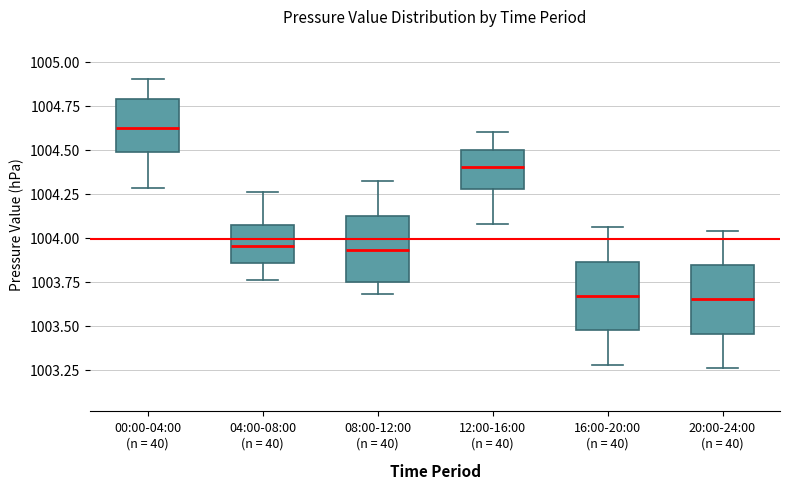

Reading left to right, transcribe this box plot: for each box, give where its median line is, the range the box spans, and where its two whiskers end, as read against the y-axis. The values are not printed on the chart, so give them approximately, as read against the axis.

00:00-04:00 (n = 40): median 1004.65, box 1004.50 to 1004.80, whiskers 1004.30 to 1004.90
04:00-08:00 (n = 40): median 1003.95, box 1003.85 to 1004.05, whiskers 1003.75 to 1004.25
08:00-12:00 (n = 40): median 1003.95, box 1003.75 to 1004.15, whiskers 1003.70 to 1004.30
12:00-16:00 (n = 40): median 1004.40, box 1004.30 to 1004.50, whiskers 1004.10 to 1004.60
16:00-20:00 (n = 40): median 1003.65, box 1003.50 to 1003.85, whiskers 1003.30 to 1004.05
20:00-24:00 (n = 40): median 1003.65, box 1003.45 to 1003.85, whiskers 1003.25 to 1004.05